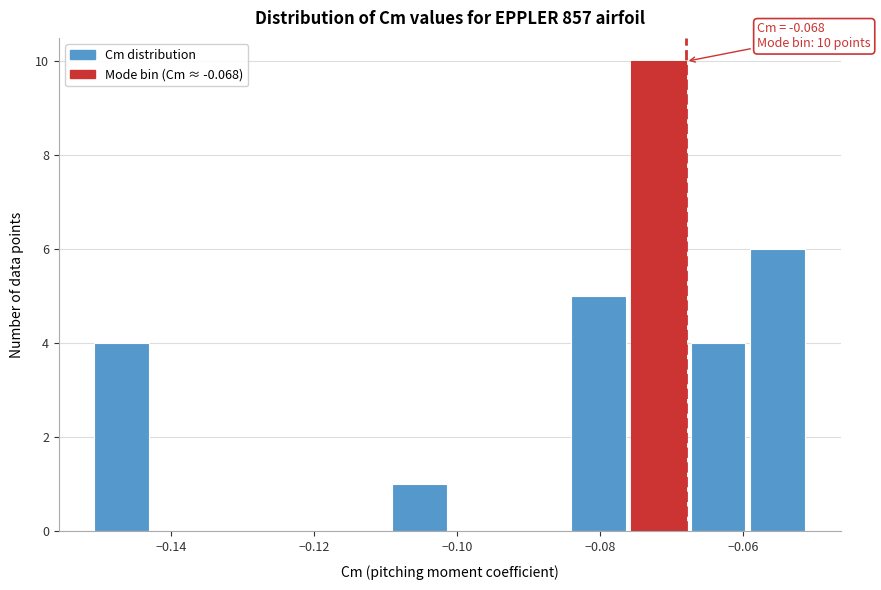

Over which range of the x-axis is the bar tallest?

-0.076 to -0.068